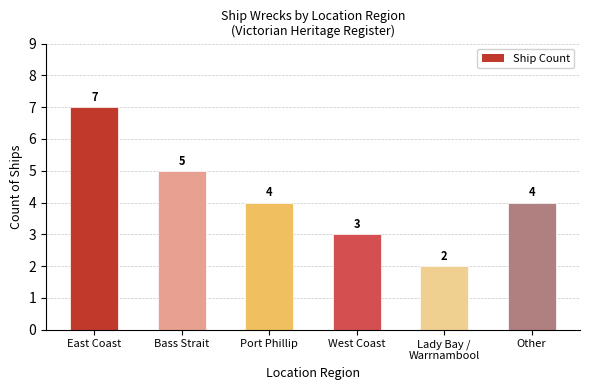

Reading left to right, list all the values displayed in this chart.

7	5	4	3	2	4